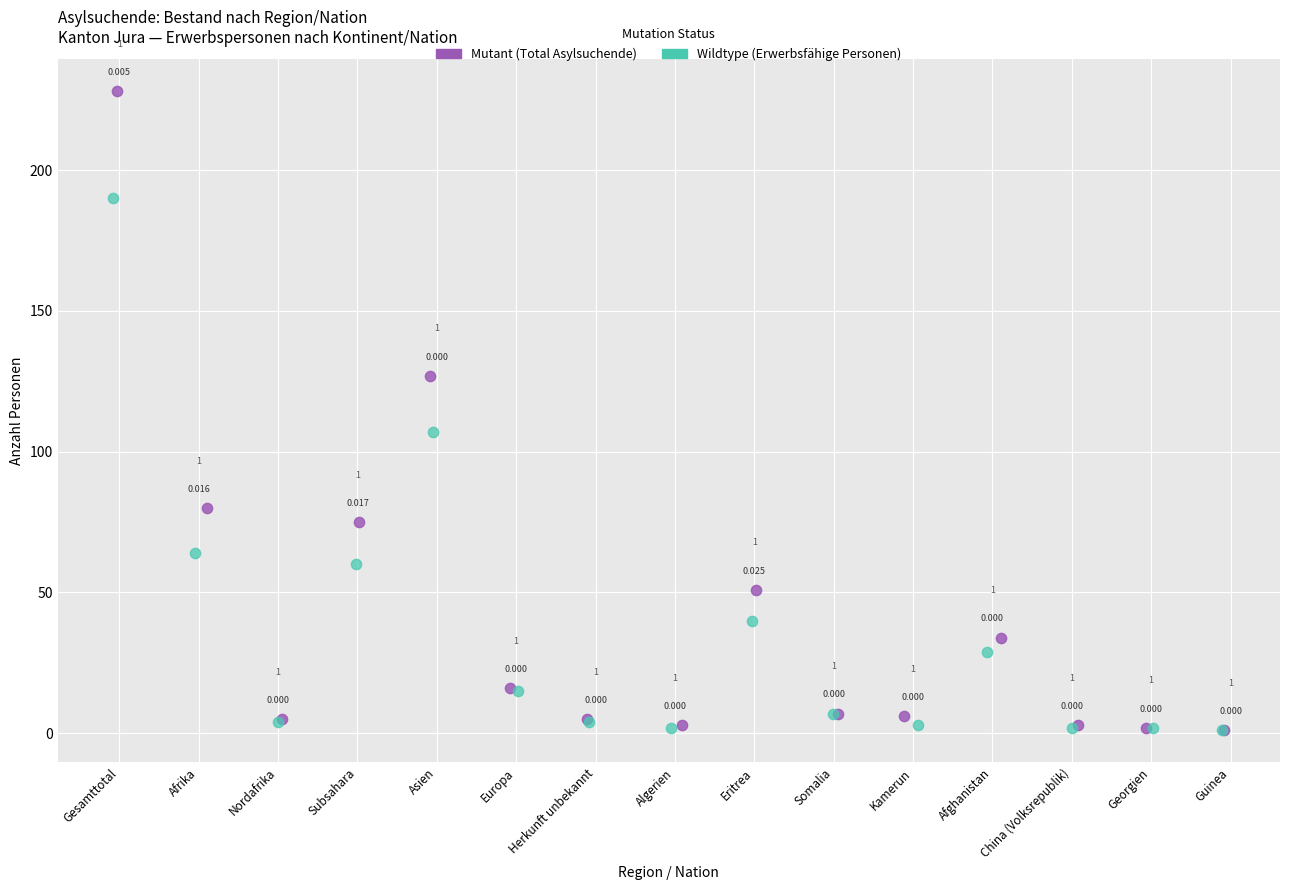

Which series has the widest spread of Y values?

Mutant (Total Asylsuchende)